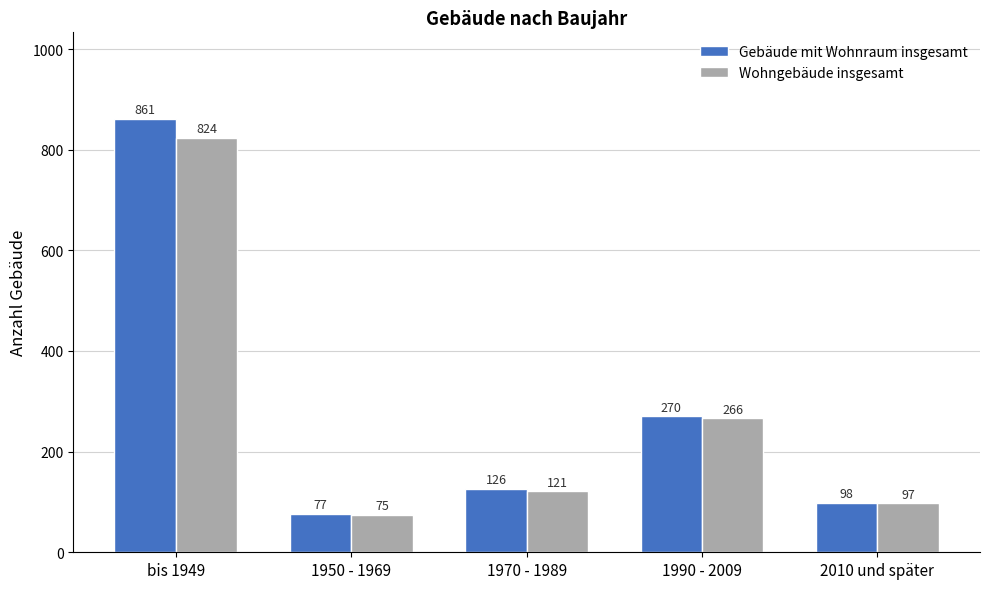

What is the difference between the highest and lowest values at 1970 - 1989?

5